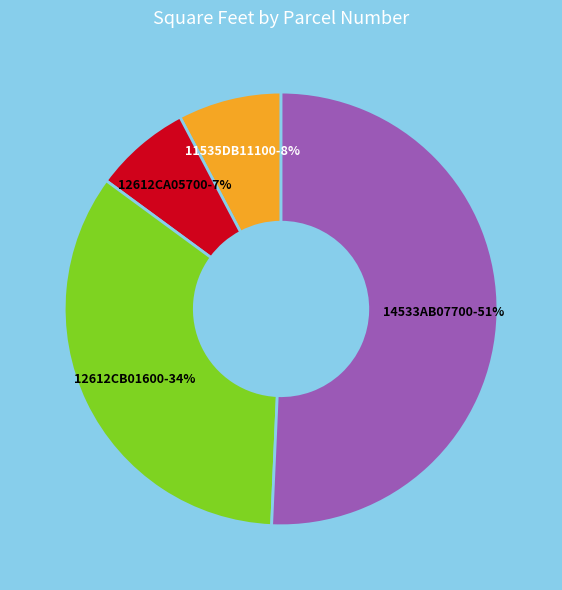

Is there a majority slice in this chart?

Yes